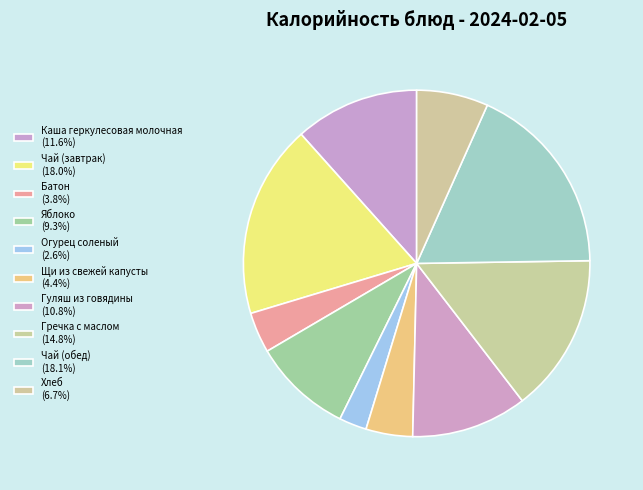

Do Каша геркулесовая молочная and Яблоко together represent more than half of the pie?

No